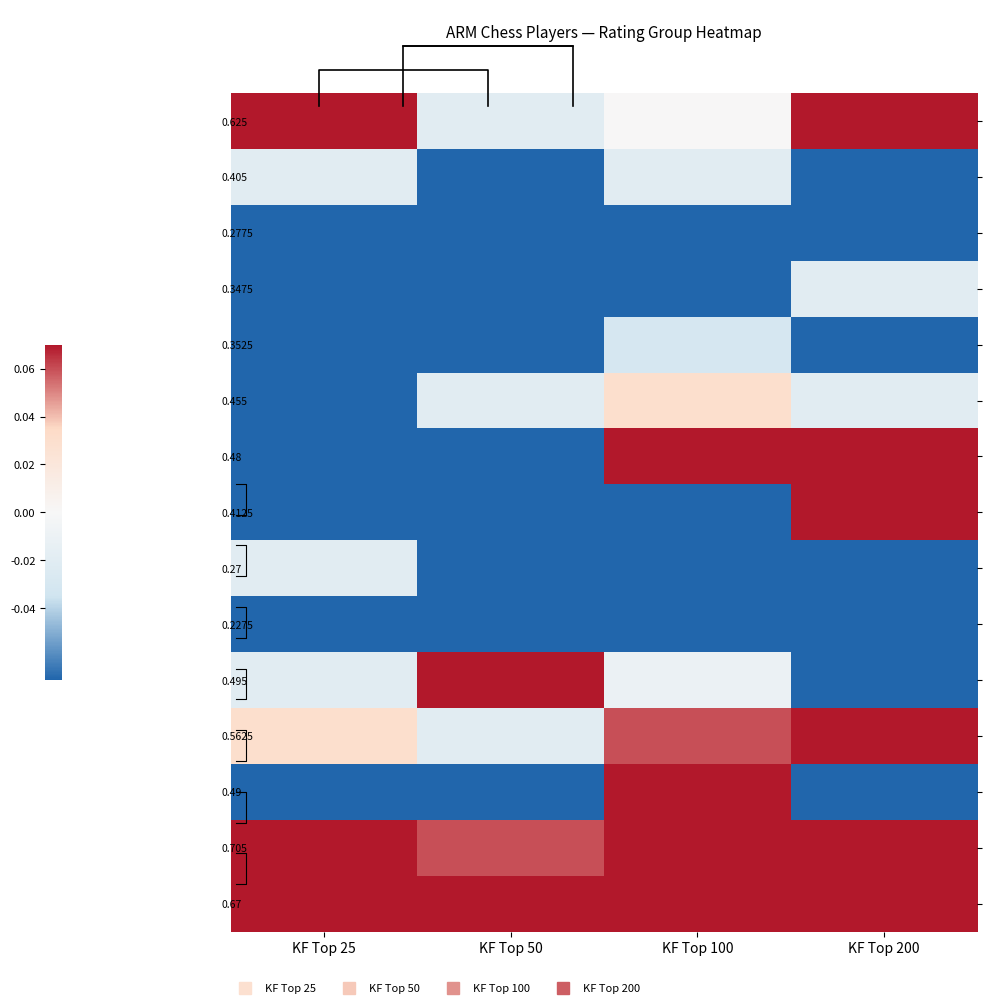

At which label does 0.2775 reach its peak?

KF Top 25